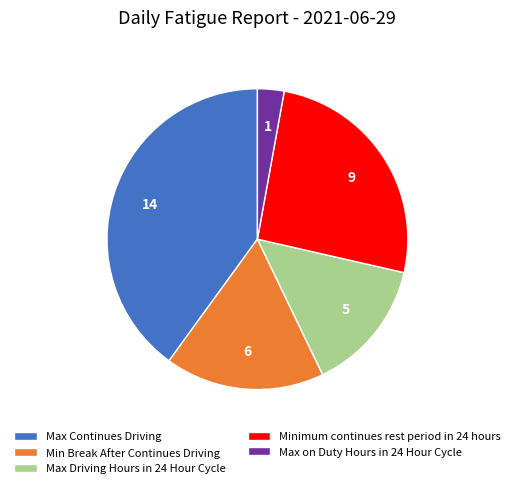

What is the largest slice in the pie chart?

Max Continues Driving